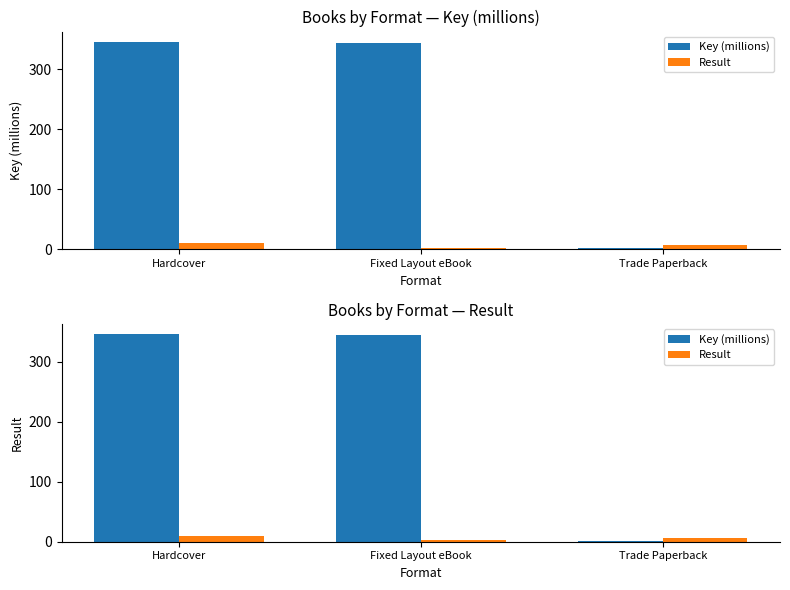

Reading right to left, what are all the values shown in this chart?

Key (millions): Trade Paperback=1.5	Fixed Layout eBook=344.4	Hardcover=345.9
Result: Trade Paperback=7.0	Fixed Layout eBook=3.0	Hardcover=10.0